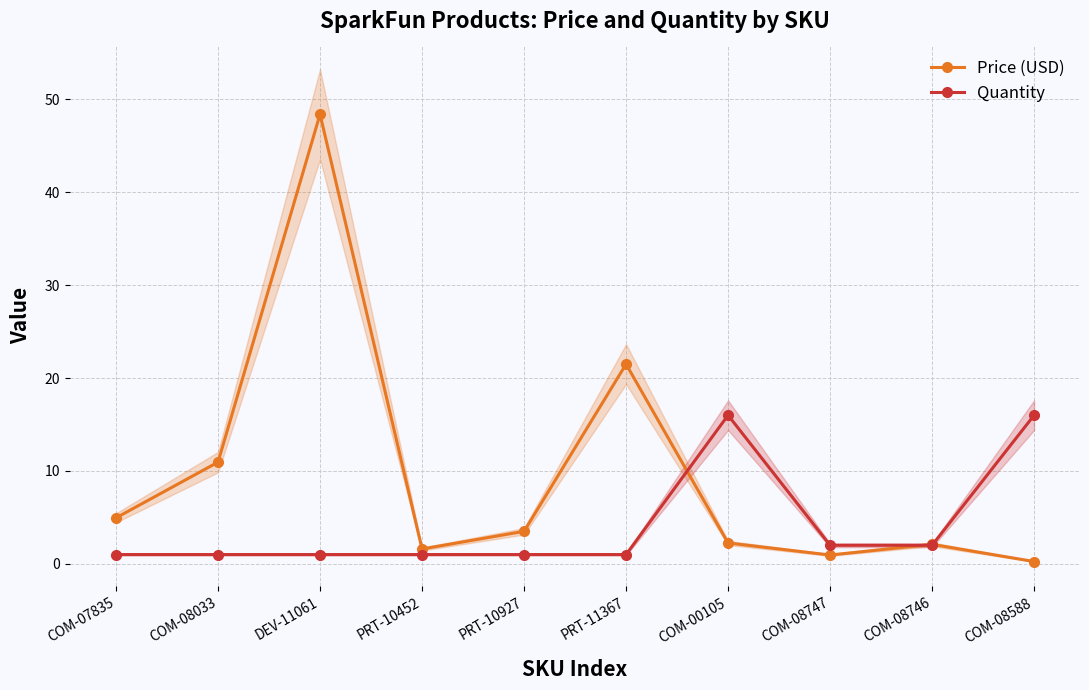

What is the label of the 2nd point from the left?

COM-08033